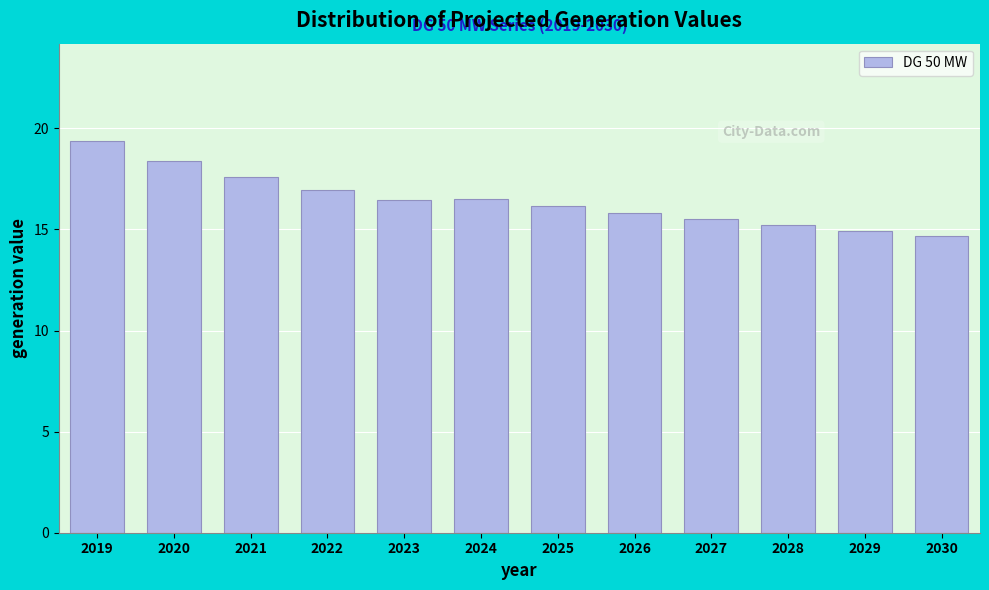

What is the value of the 1st bar from the left?

19.4